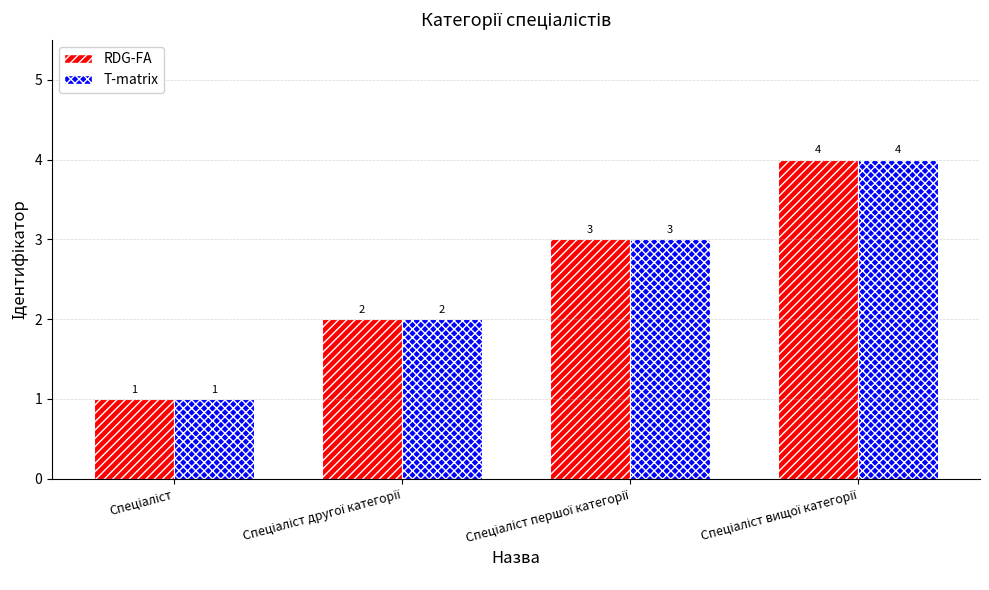

What is the sum of all RDG-FA values?

10